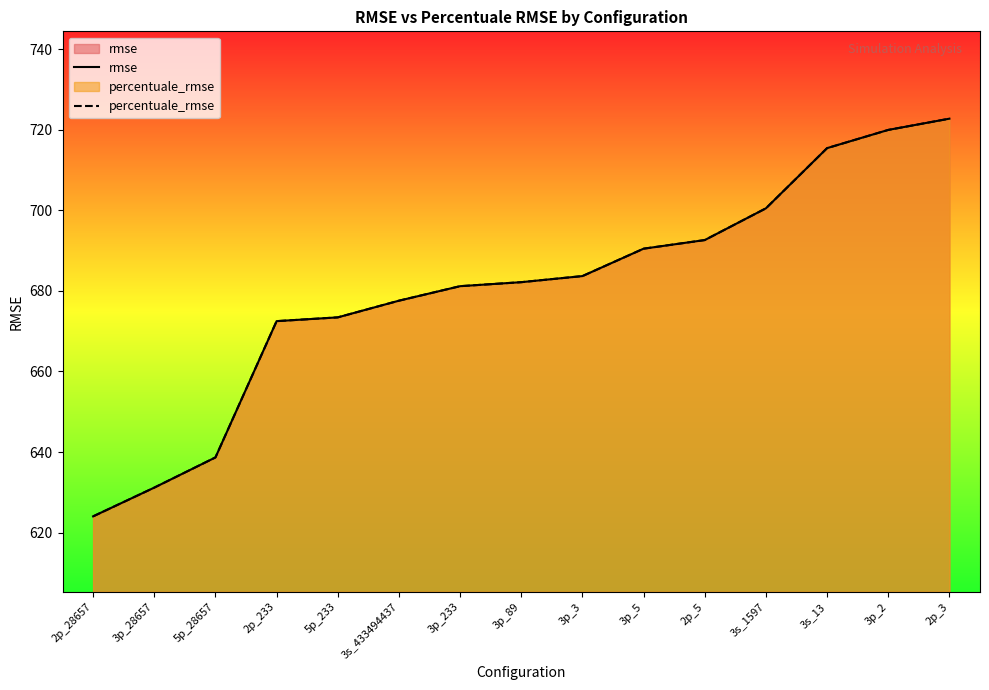

True or false: percentuale_rmse has more than 0 interior local peaks.

False